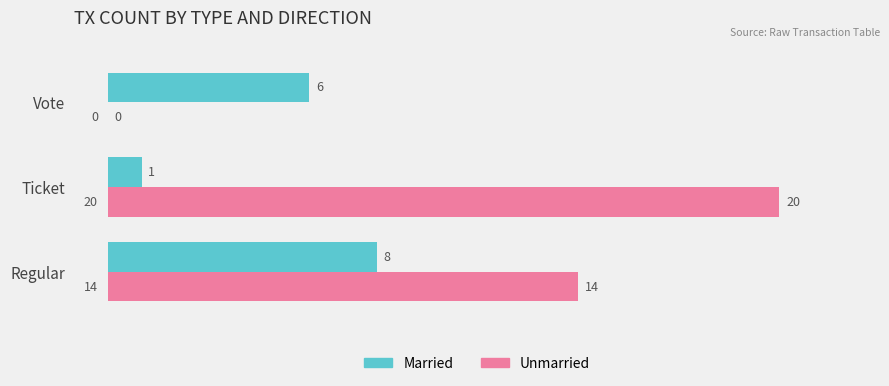

Count the Married values in the range 1 to 8.

3